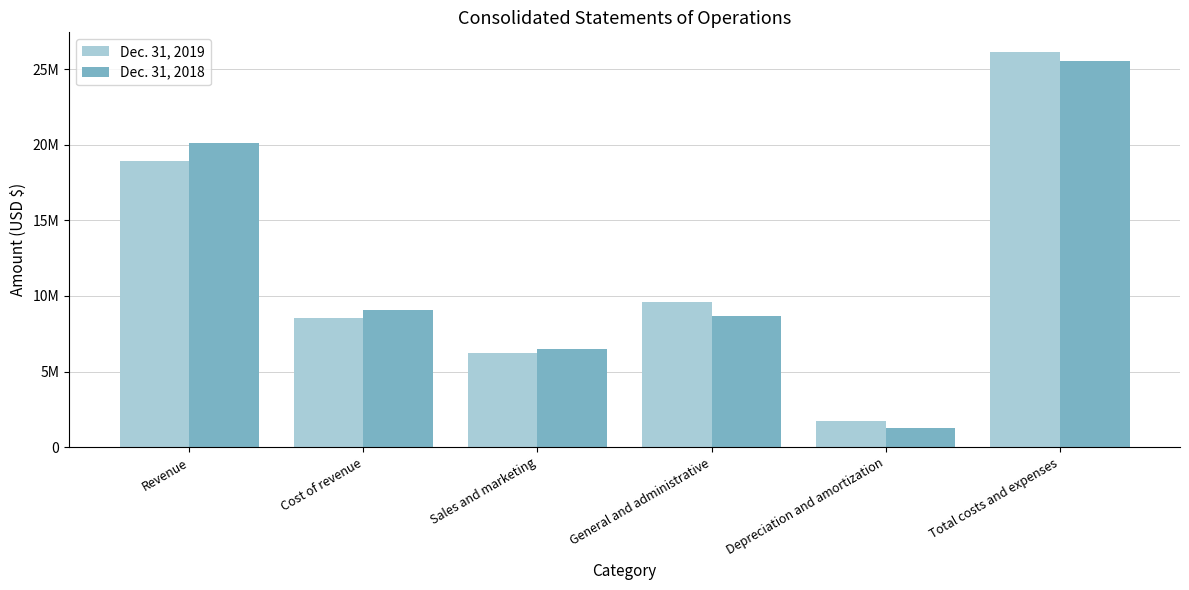

Is the value of Dec. 31, 2018 at Total costs and expenses greater than the value of Dec. 31, 2019 at Cost of revenue?

Yes